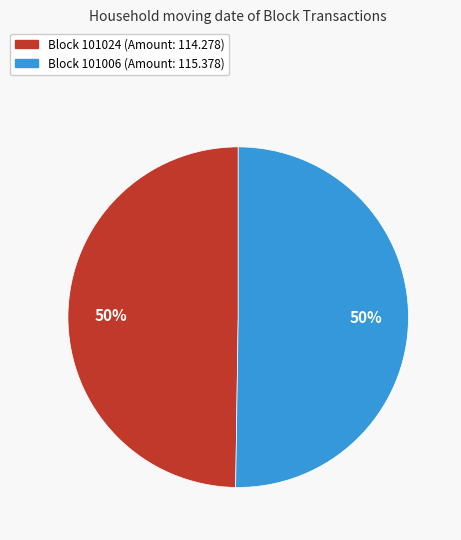

To the nearest percent, what is the average slice percentage?

50%